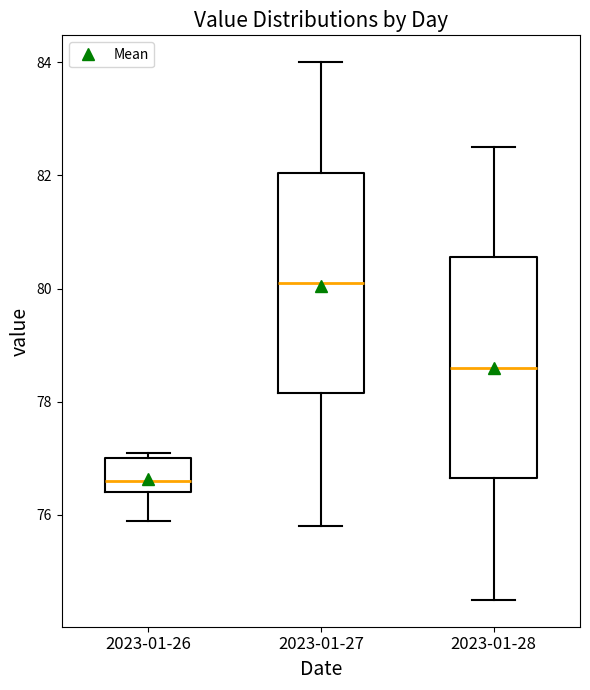

Which box's median line is the highest?

2023-01-27